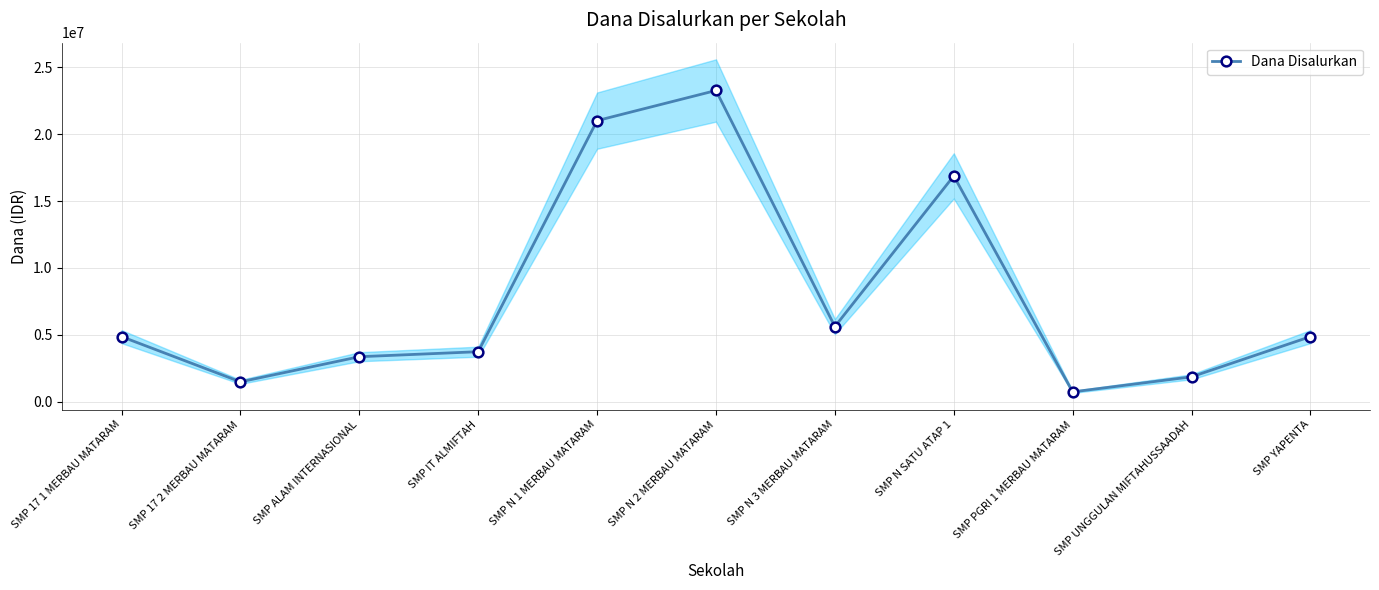

How many lines are shown in the chart?

1